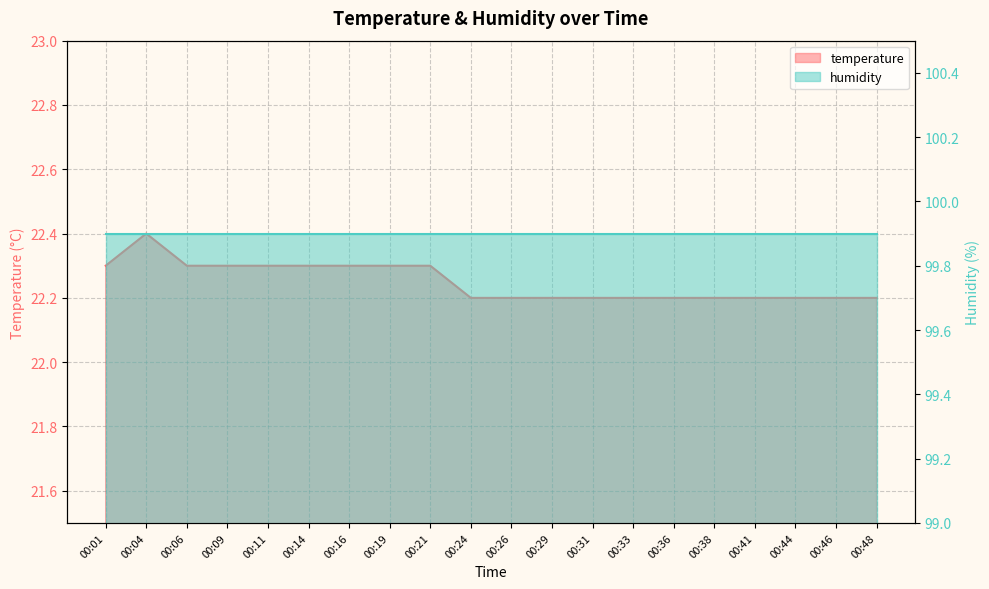

What is the difference between the second highest and second lowest values?

0.1